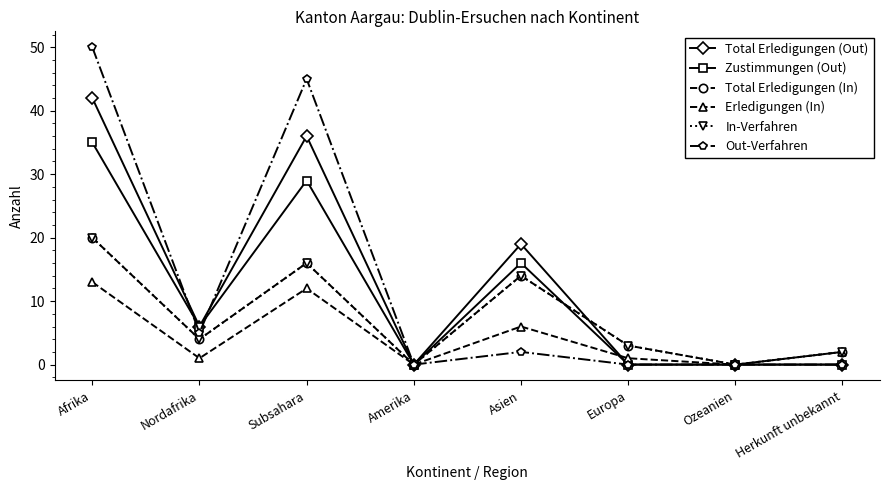

Does the chart have visible grid lines?

No